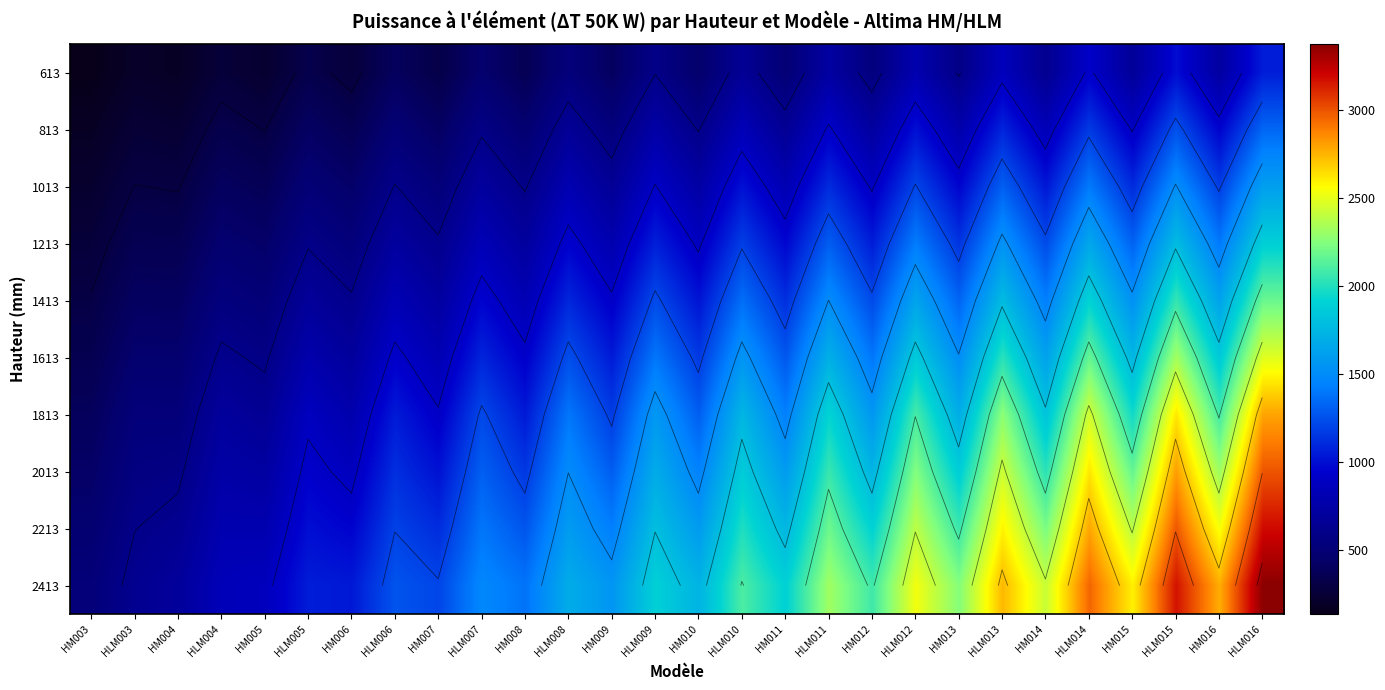

What is the sum of the 2213 values at HM015 and HLM015?

5374